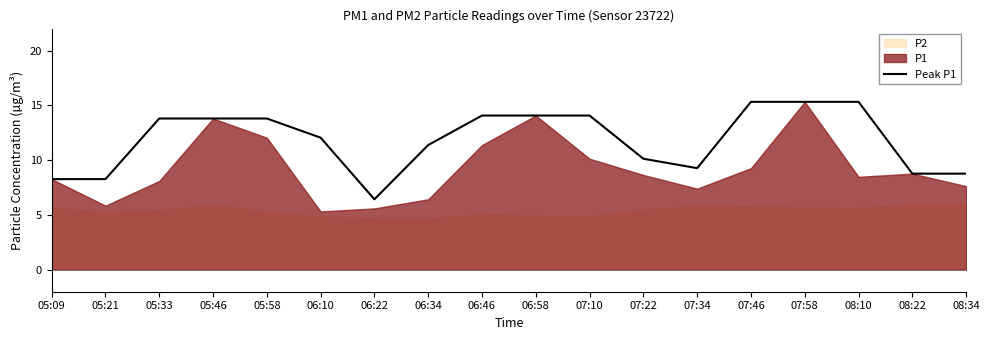

The chart shows a value of 15.3 at 07:46. True or false?

True